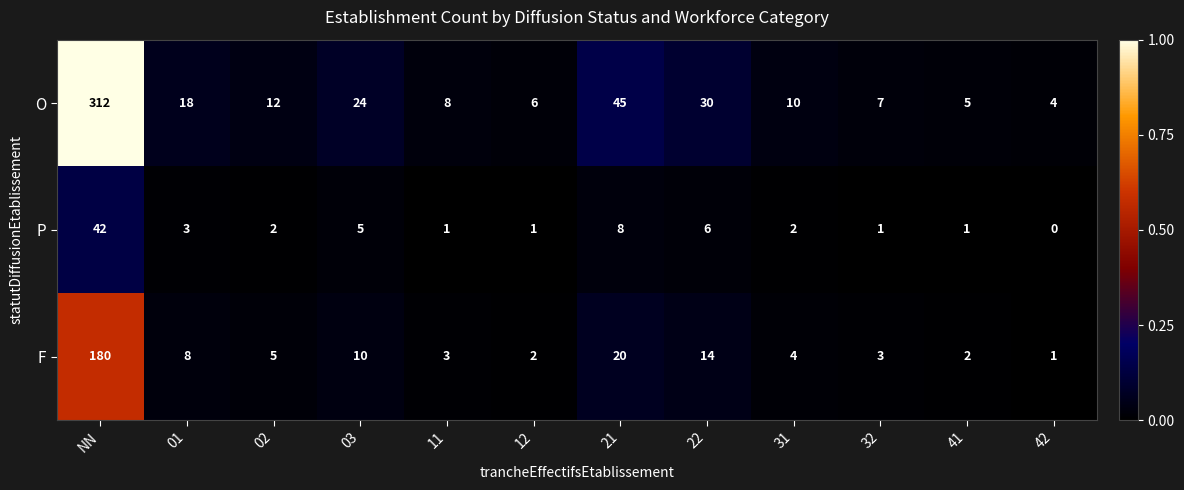

How many distinct data groups are displayed?

3